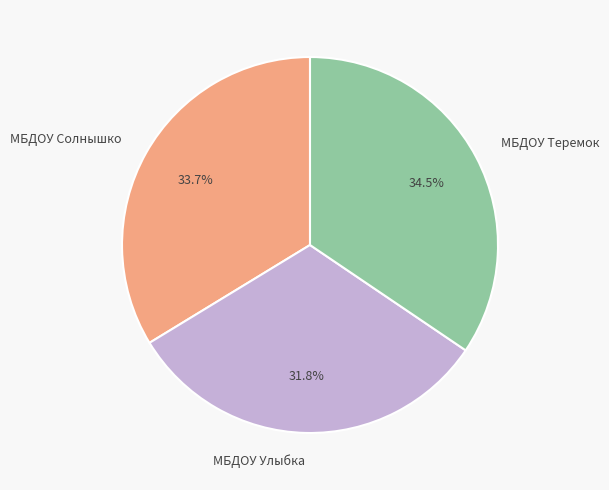

Combined, what portion of the pie is МБДОУ Улыбка and МБДОУ Теремок?

66.3%